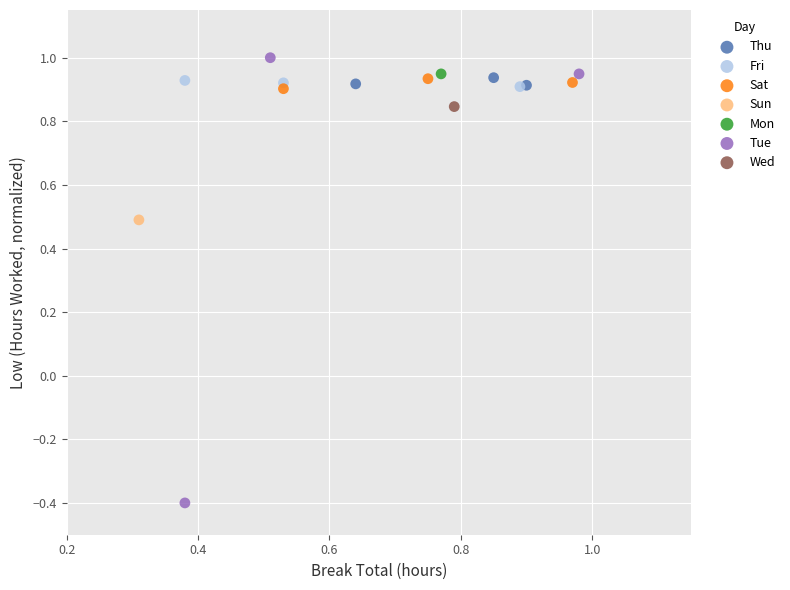

Which series contains the lowest Y value?

Tue